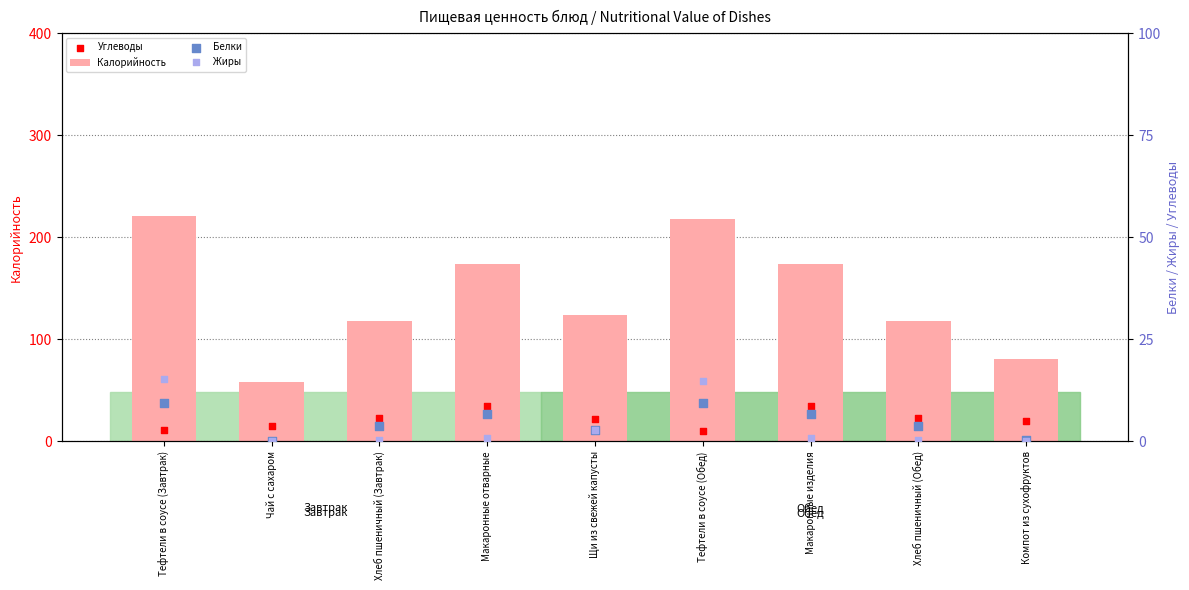

At which category is the sum across all series the highest?

Тефтели в соусе (Завтрак)